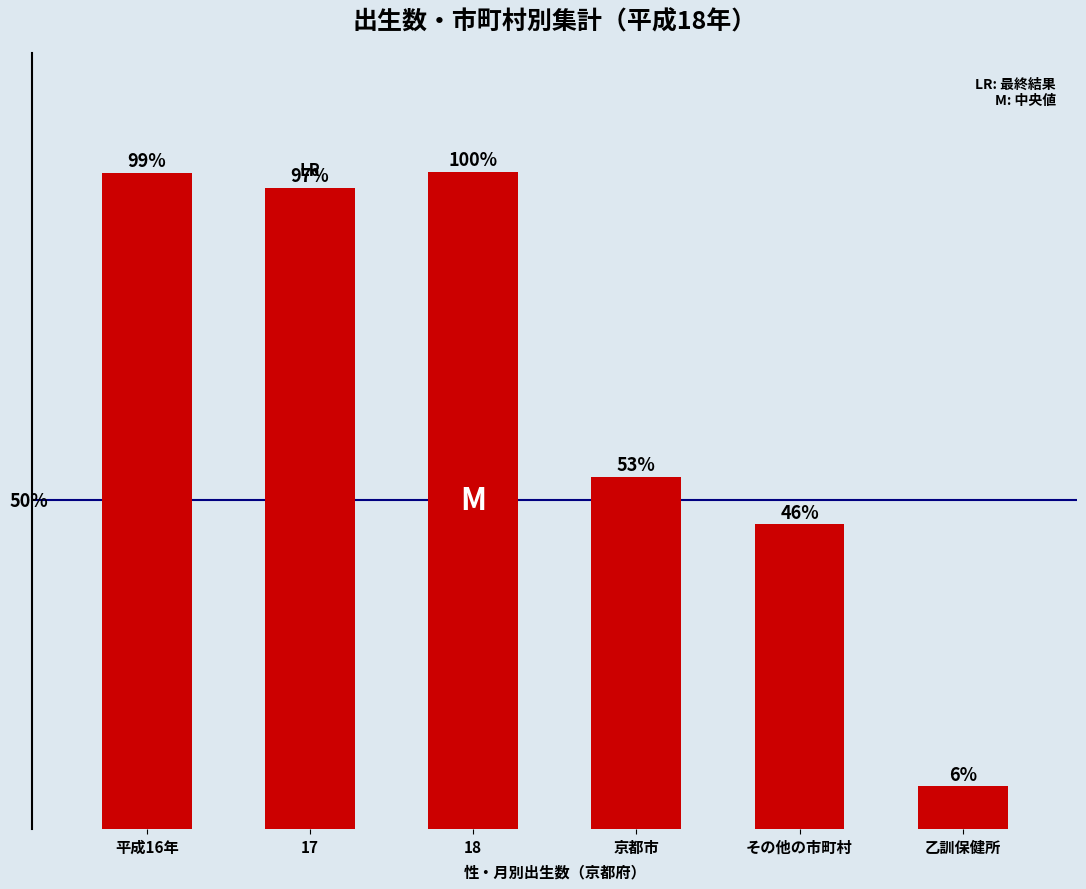

Does the chart contain any negative values?

No